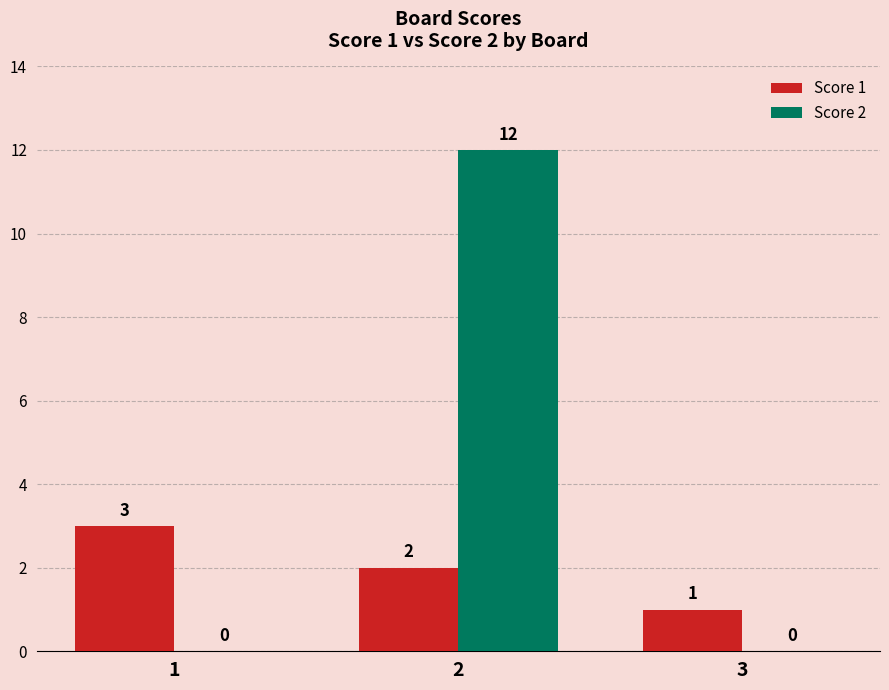

Is it true that Score 1 equals 2 at 2?

True